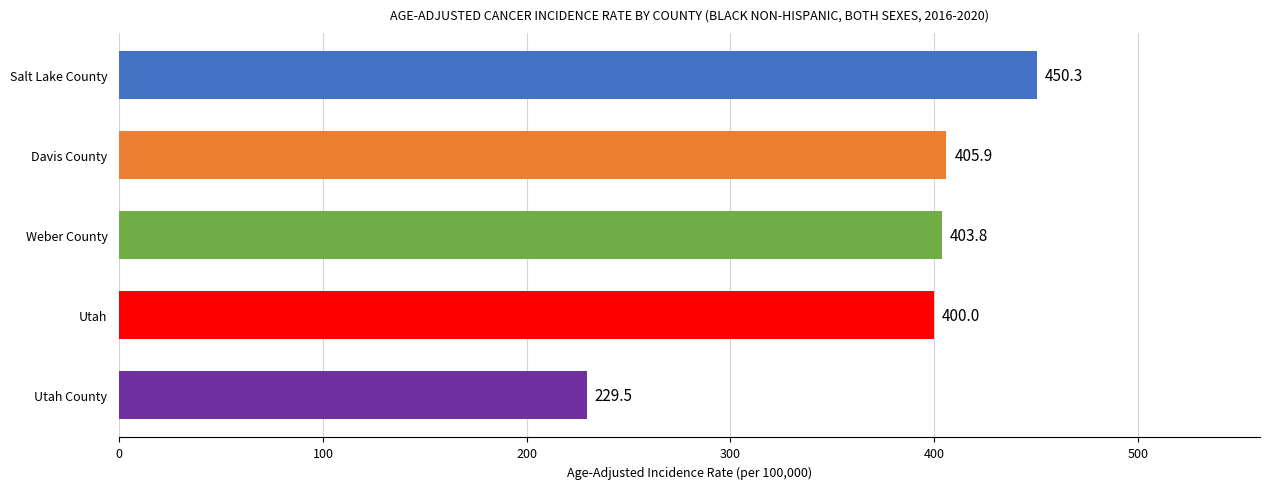

Reading top to bottom, list all the values displayed in this chart.

450.3	405.9	403.8	400.0	229.5